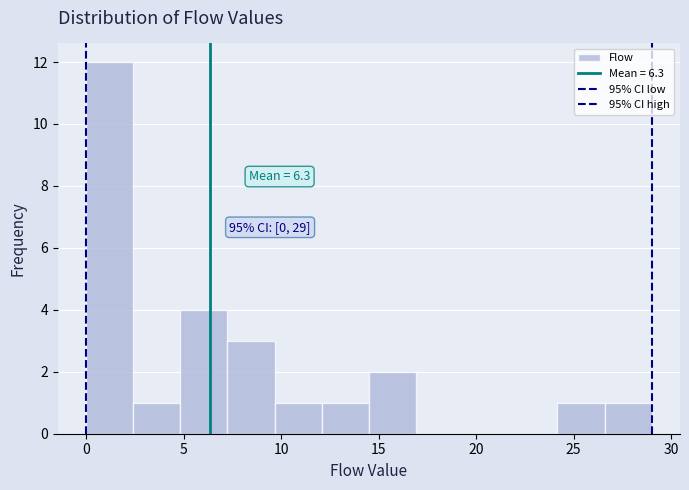

Over which range of the x-axis is the bar tallest?

0.0 to 2.5